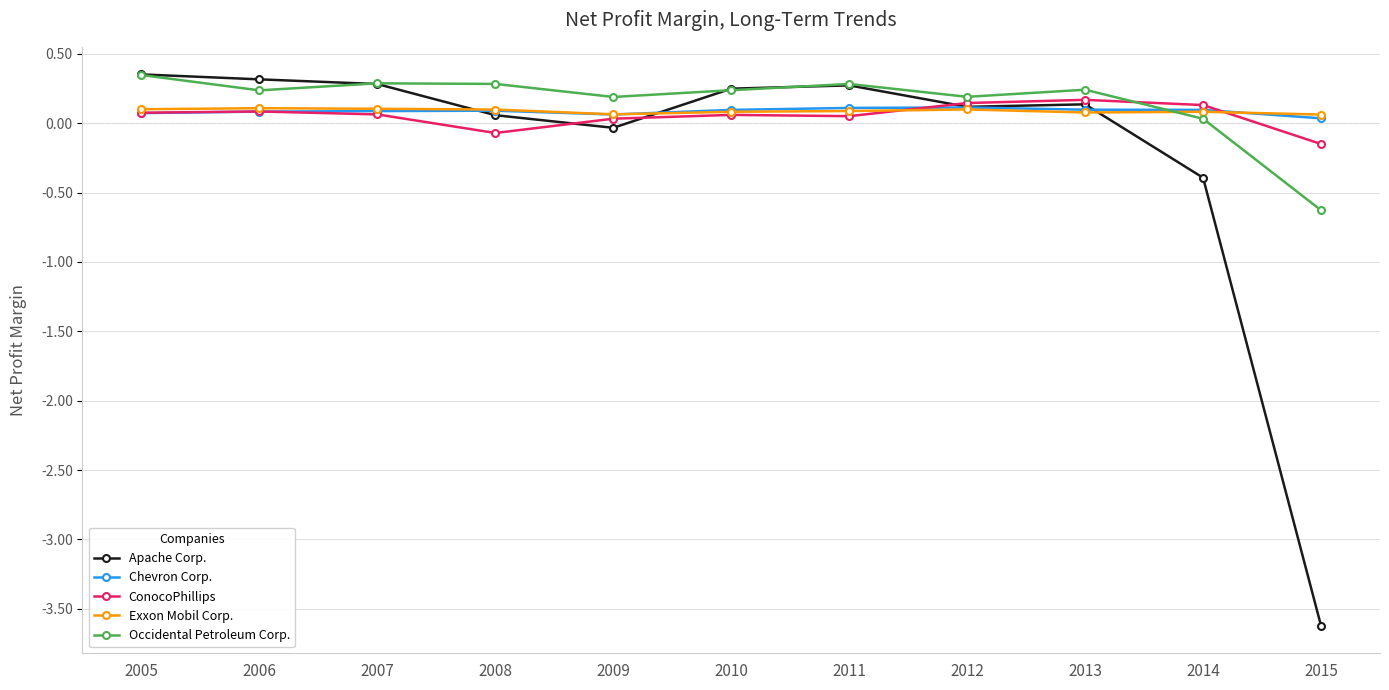

The Chevron Corp. series shows 0.1 at 2007. True or false?

True